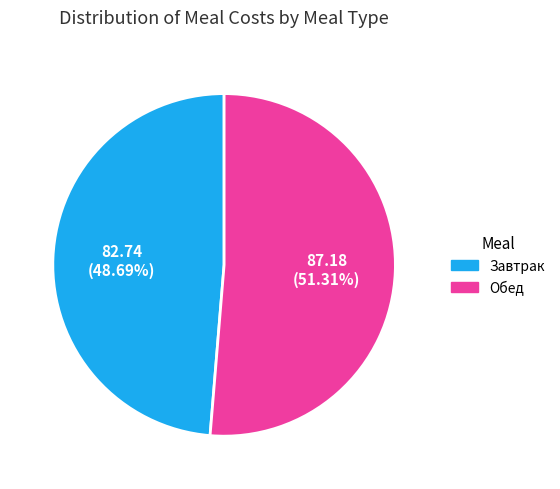

What percentage is NOT represented by Завтрак?

51.3%